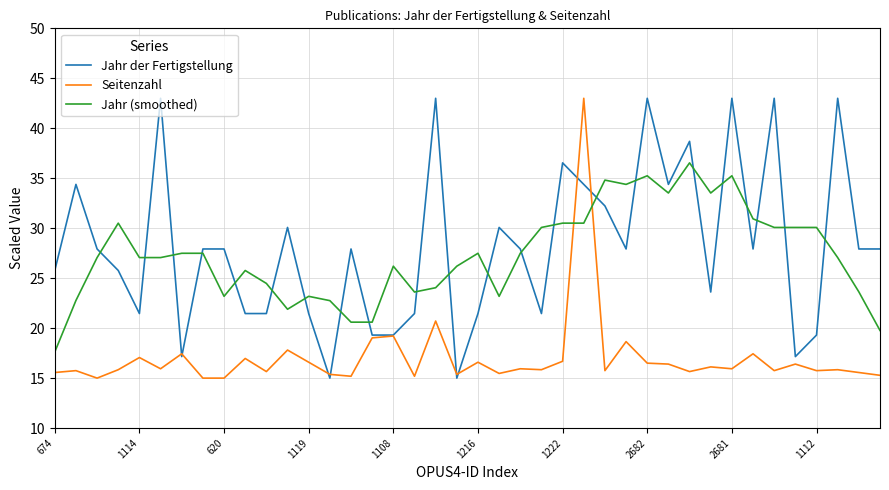

How many intersections are there between Jahr der Fertigstellung and Jahr (smoothed)?

22